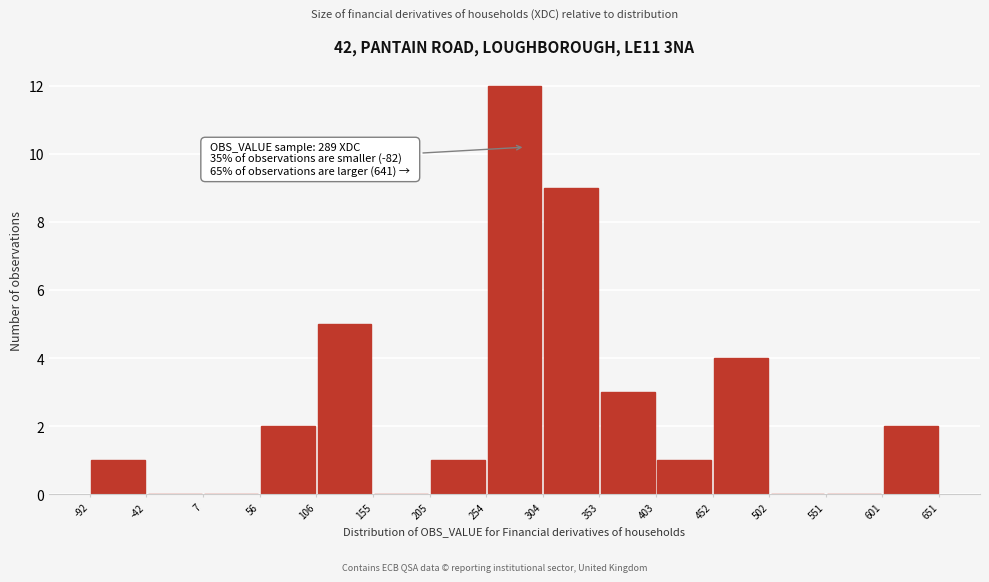

Which range on the x-axis has the tallest bar?

254 to 304